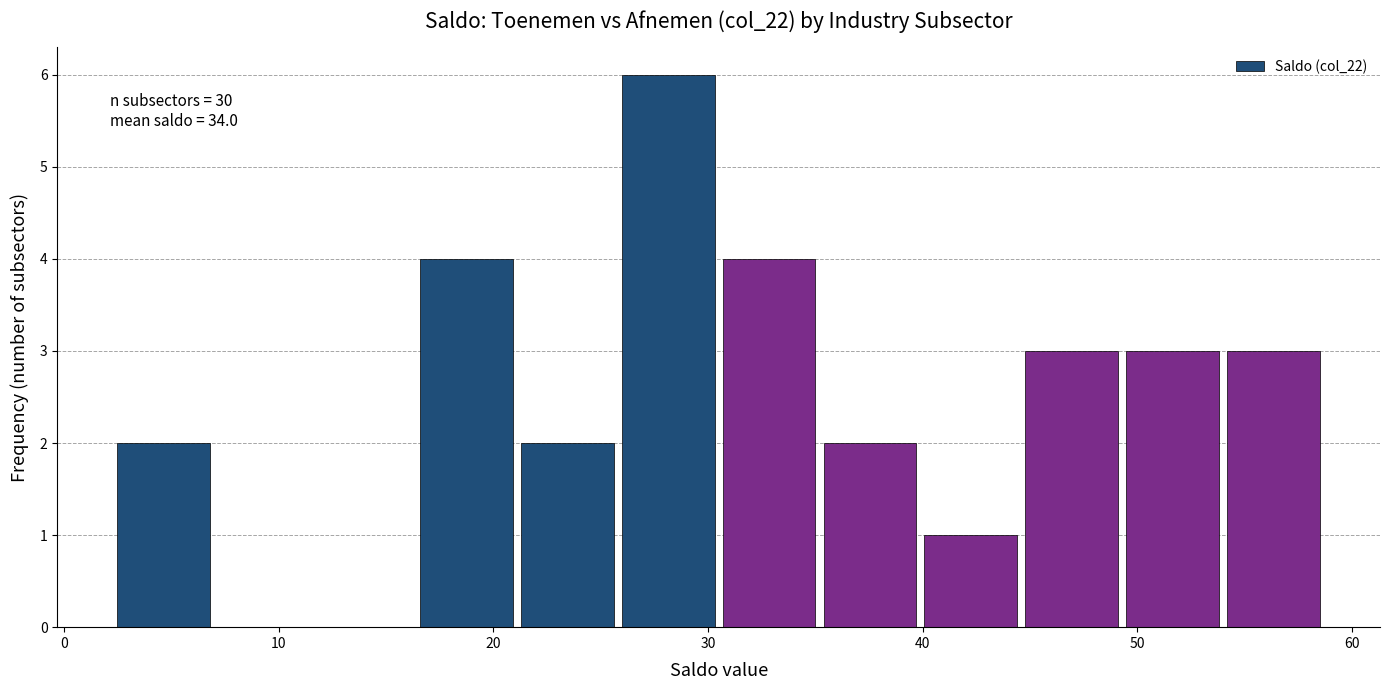

Over which range of the x-axis is the bar tallest?

25.8 to 30.5